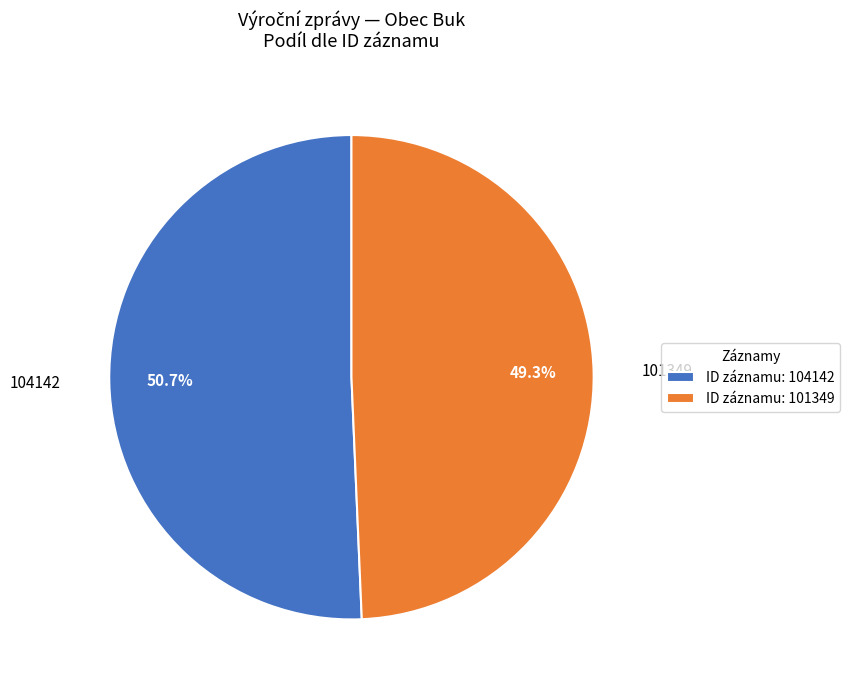

Count the number of slices in the pie.

2